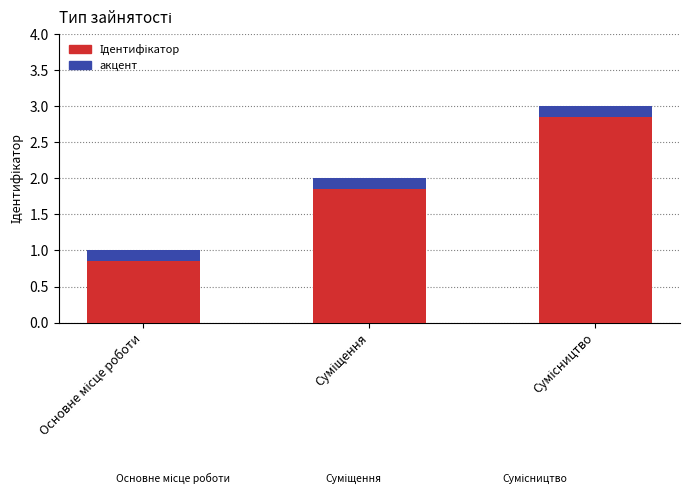

List the labels in order of value, smallest first.

Основне місце роботи, Суміщення, Сумісництво